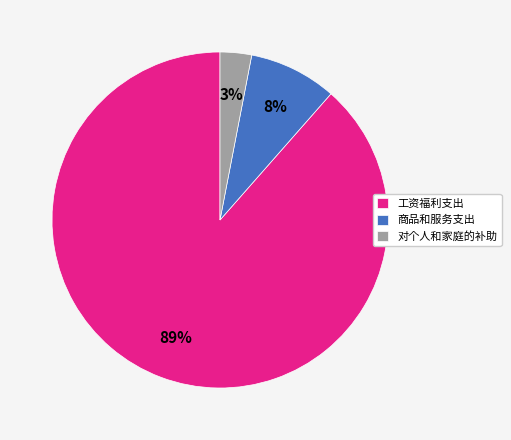

To the nearest percent, what is the average slice percentage?

33%